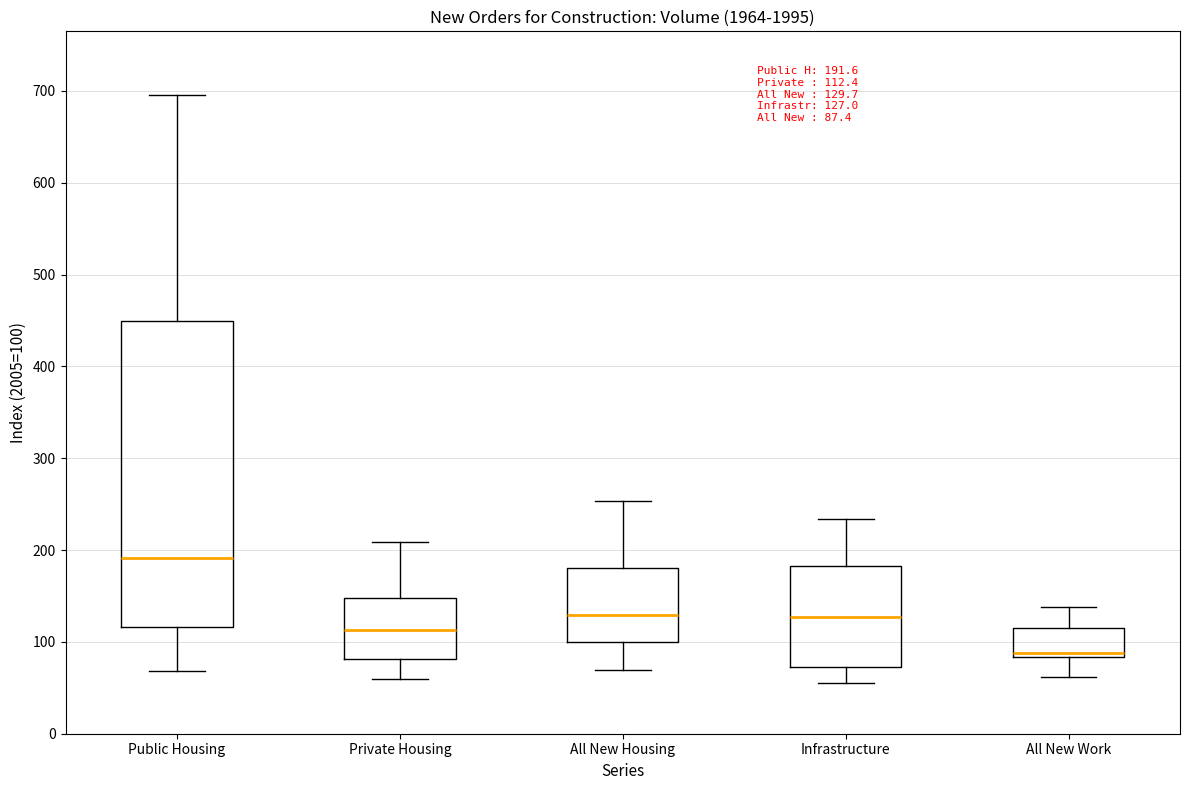

Which box is the tallest, from its lower edge to its upper edge?

Public Housing